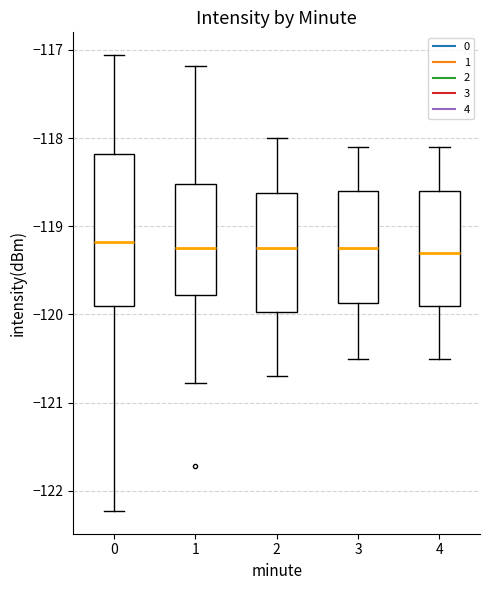

Reading left to right, transcribe this box plot: for each box, give where its median line is, the range the box spans, and where its two whiskers end, as read against the y-axis. The values are not printed on the chart, so give them approximately, as read against the axis.

0: median -119.2, box -119.9 to -118.2, whiskers -122.2 to -117.1
1: median -119.2, box -119.8 to -118.5, whiskers -120.8 to -117.2
2: median -119.2, box -120.0 to -118.6, whiskers -120.7 to -118.0
3: median -119.2, box -119.9 to -118.6, whiskers -120.5 to -118.1
4: median -119.3, box -119.9 to -118.6, whiskers -120.5 to -118.1